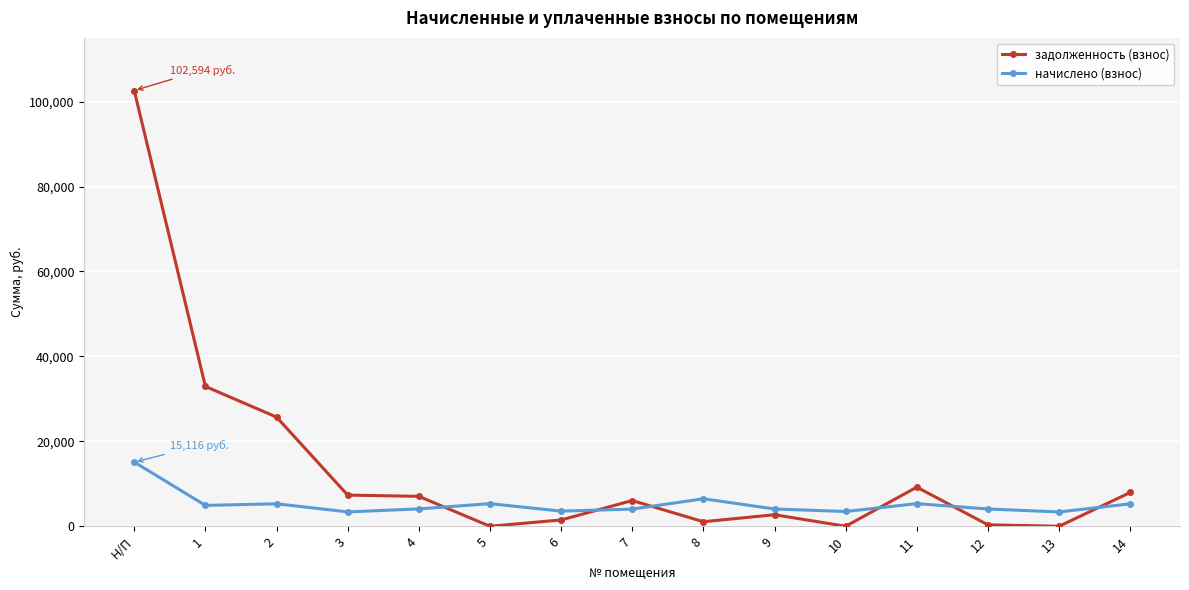

How many intersections are there between задолженность (взнос) and начислено (взнос)?

6